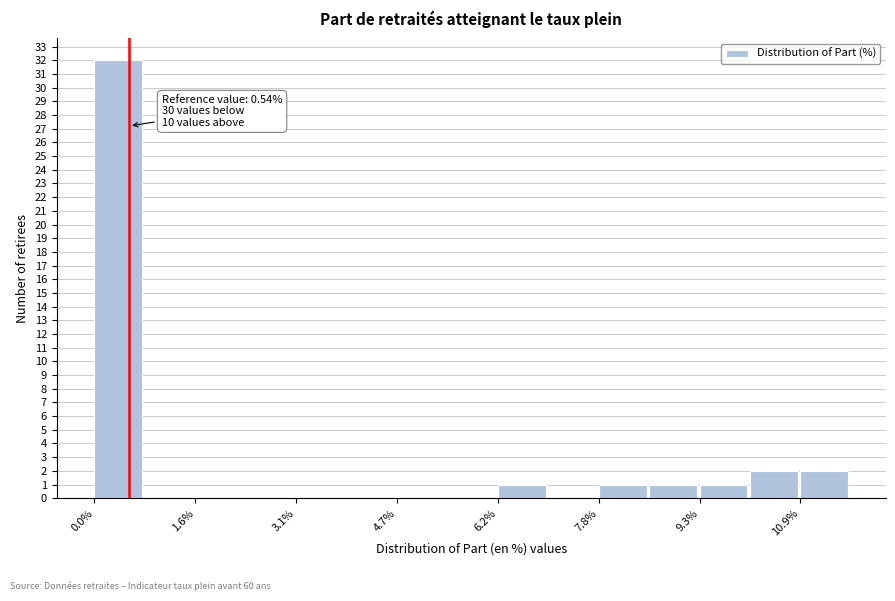

Read against the x-axis, roughly where is the centre of the tallest bar?

0.4